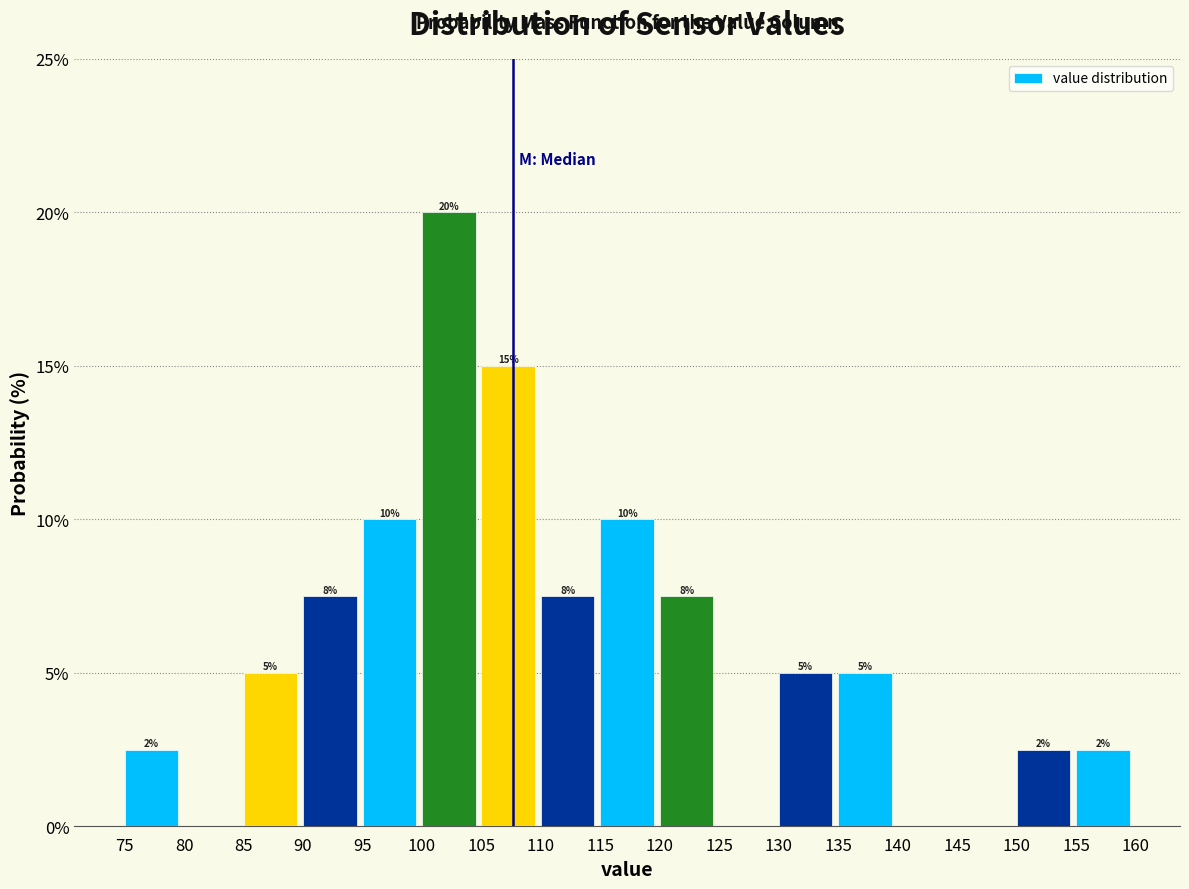

Over which range of the x-axis is the bar tallest?

100 to 105